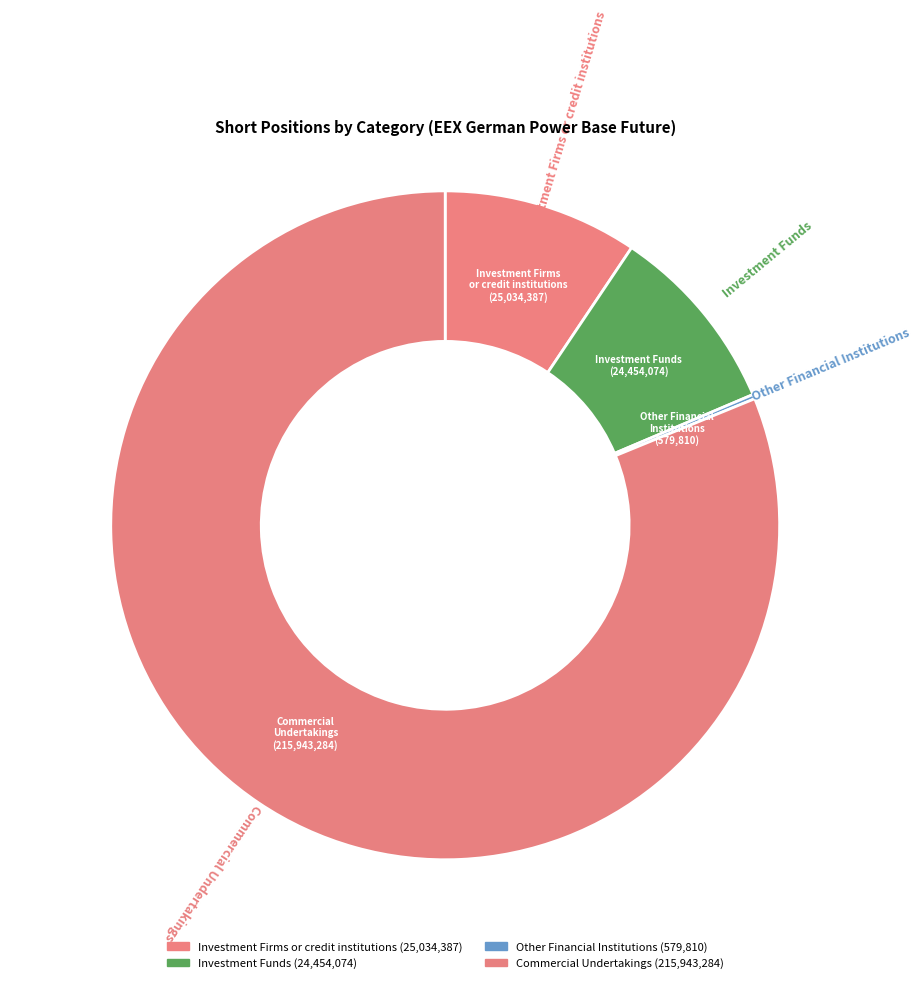

What is the change in value from Investment Firms or credit institutions to Other Financial Institutions?

-24454577.0